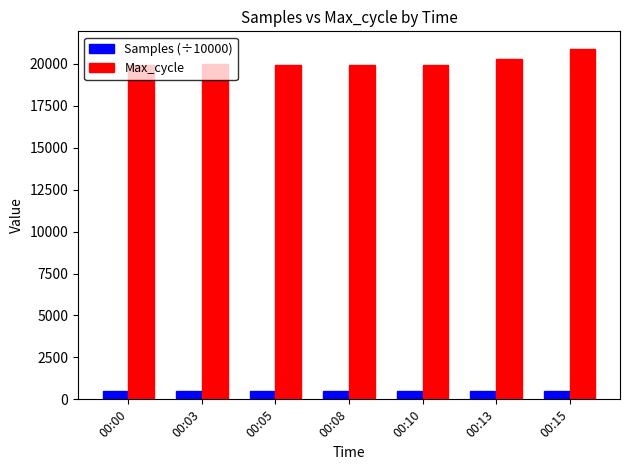

At which label is Max_cycle closest to 20406?

00:13